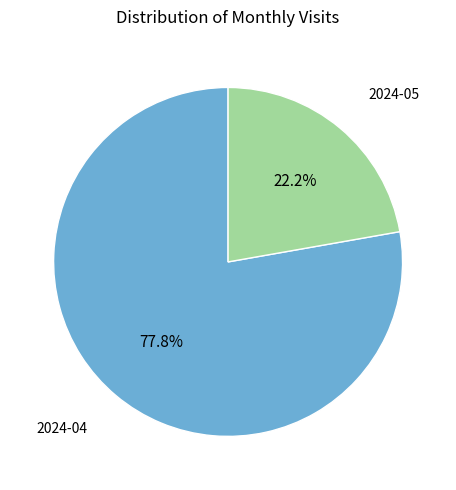

Which slice is the smallest?

2024-05